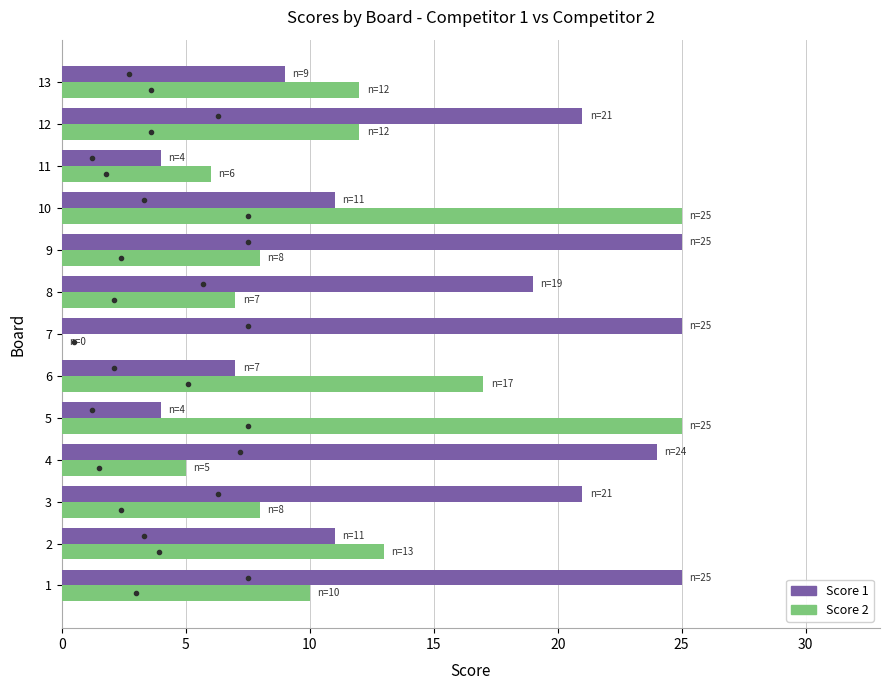

True or false: Score 1 has a value of 21 at 12.

True